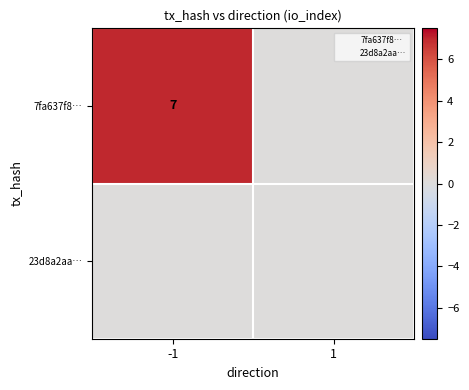

At which label is 7fa637f8… closest to 3?

1